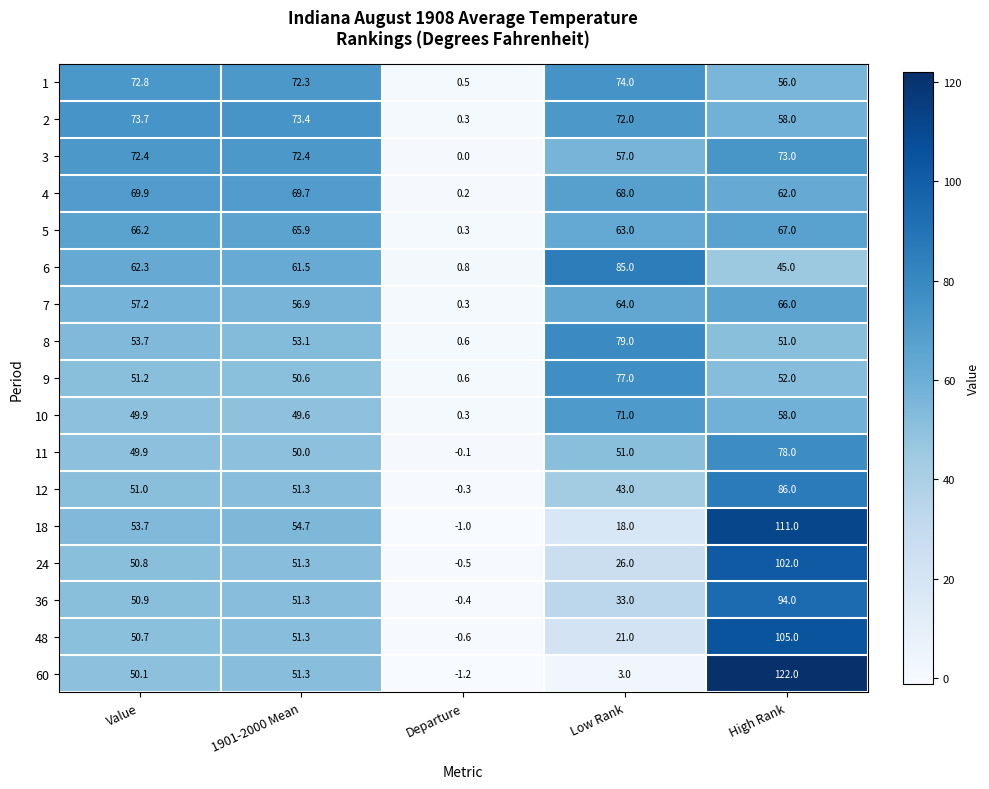

What is the average value of the 1 series?

55.1